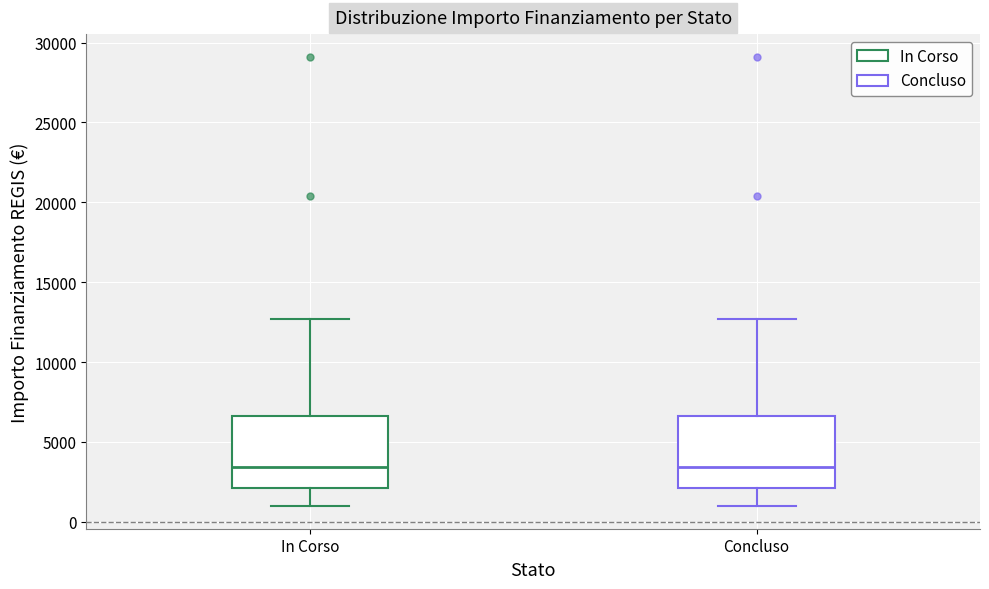

Reading left to right, transcribe this box plot: for each box, give where its median line is, the range the box spans, and where its two whiskers end, as read against the y-axis. The values are not printed on the chart, so give them approximately, as read against the axis.

In Corso: median 3500, box 2000 to 6500, whiskers 1000 to 12500
Concluso: median 3500, box 2000 to 6500, whiskers 1000 to 12500